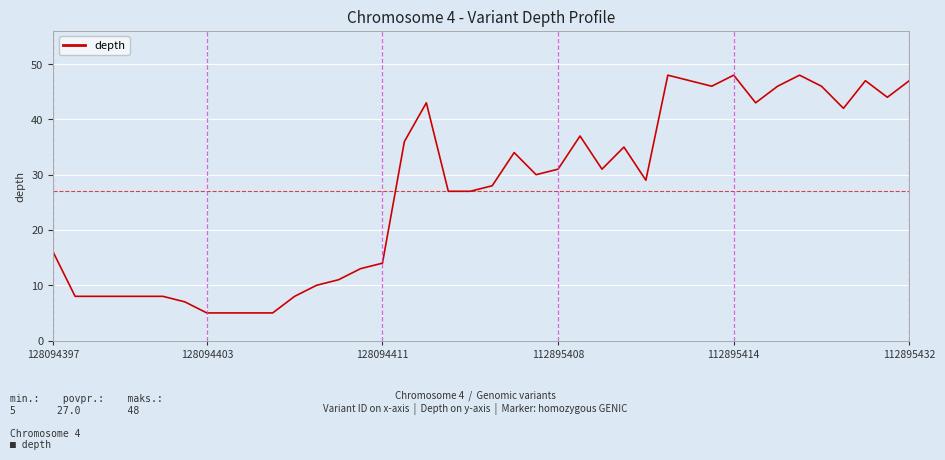

What is the minimum value shown in the chart?

5